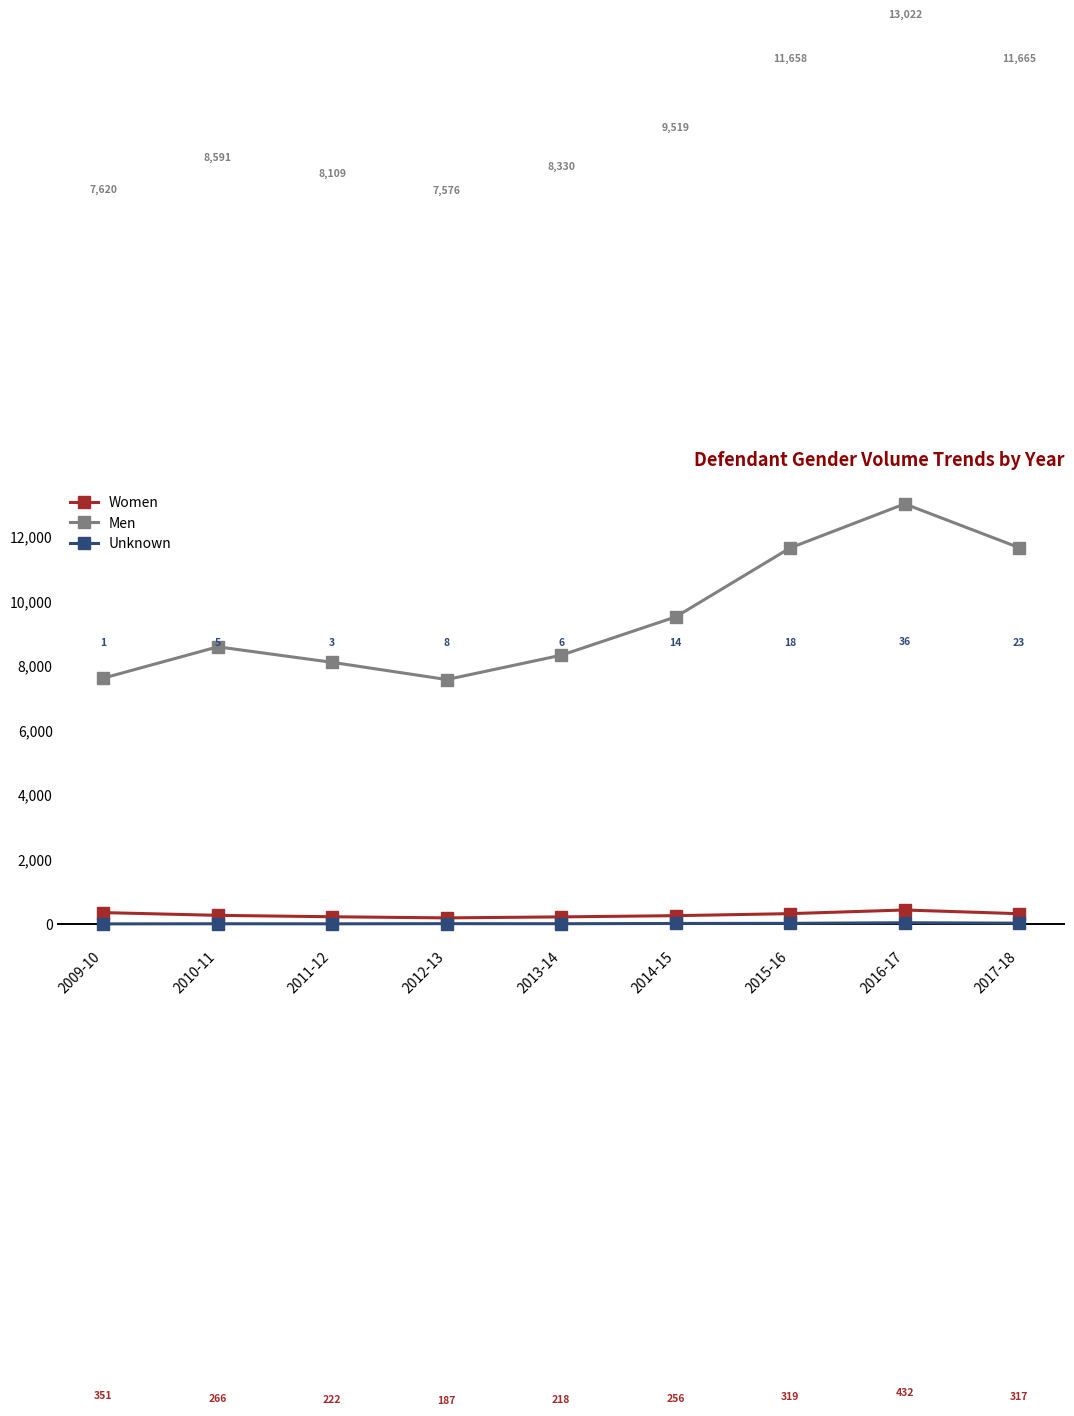

What is the sum of the Men values at 2017-18 and 2009-10?

19285